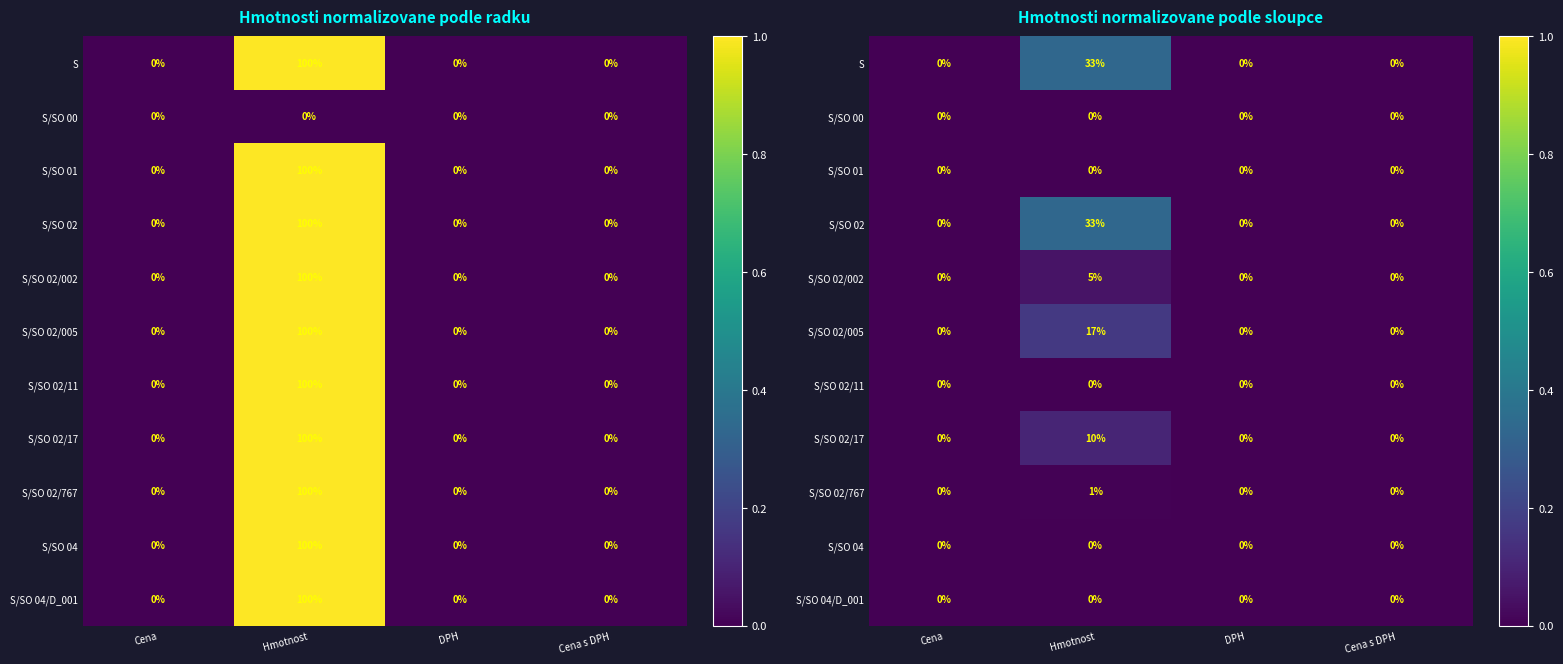

At which label is S/SO 02/005 closest to 0?

Cena